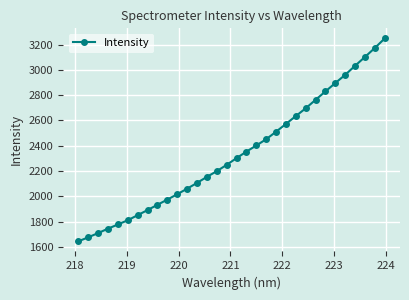

What is the minimum value shown in the chart?

1644.6